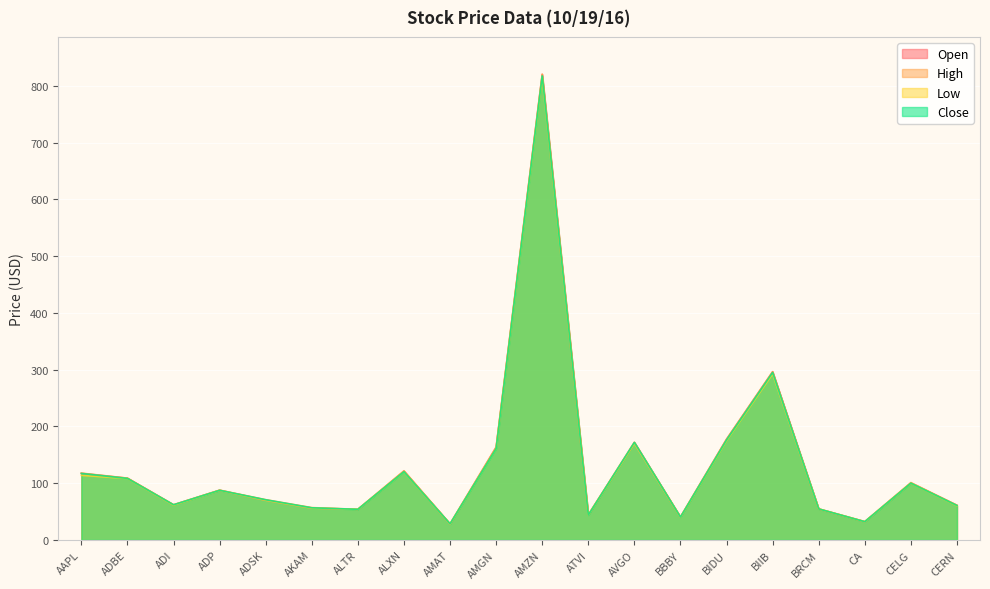

How many lines are shown in the chart?

4